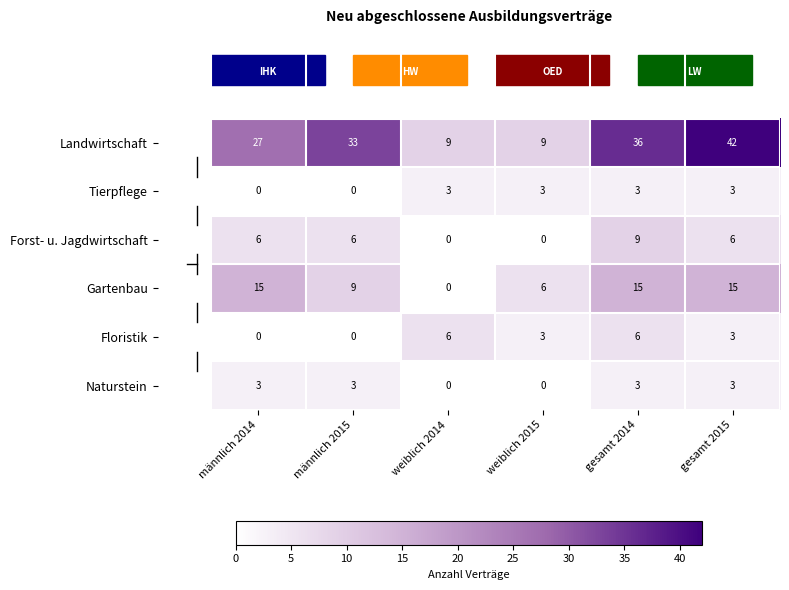

What is the approximate value of Landwirtschaft at gesamt 2014?

36